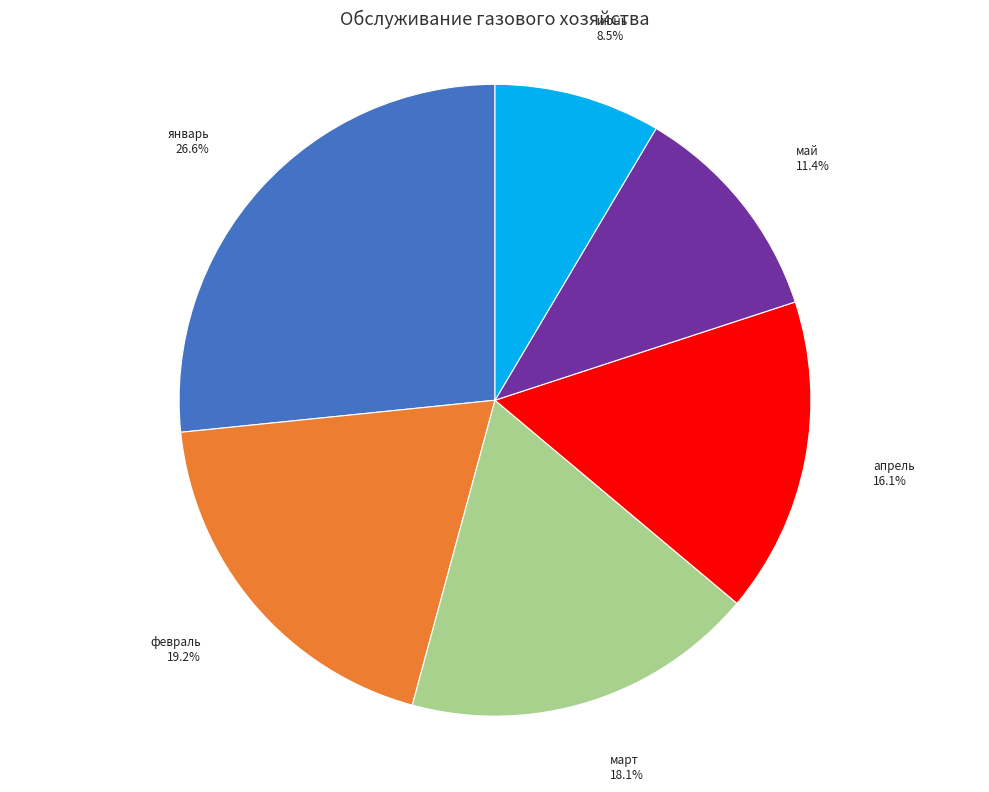

To the nearest percent, what portion does май represent?

11%